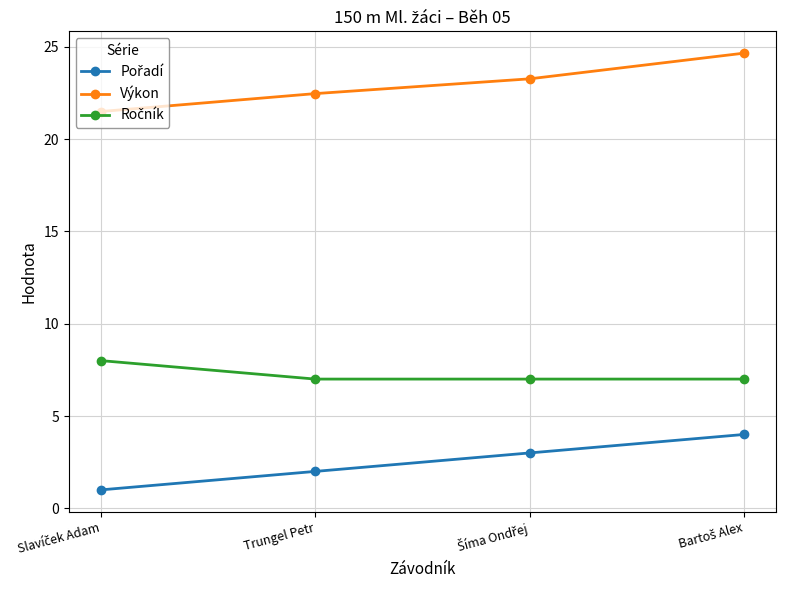

Is it true that Výkon equals 30.0 at Trungel Petr?

False